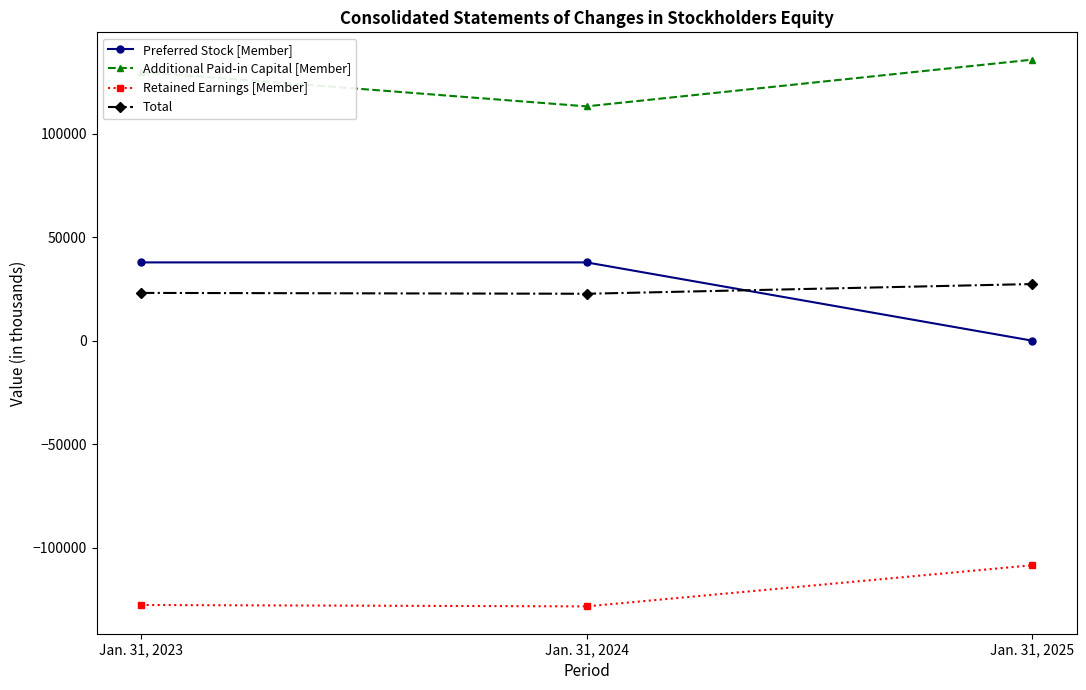

List the labels in order of Retained Earnings [Member] value, smallest first.

Jan. 31, 2024, Jan. 31, 2023, Jan. 31, 2025